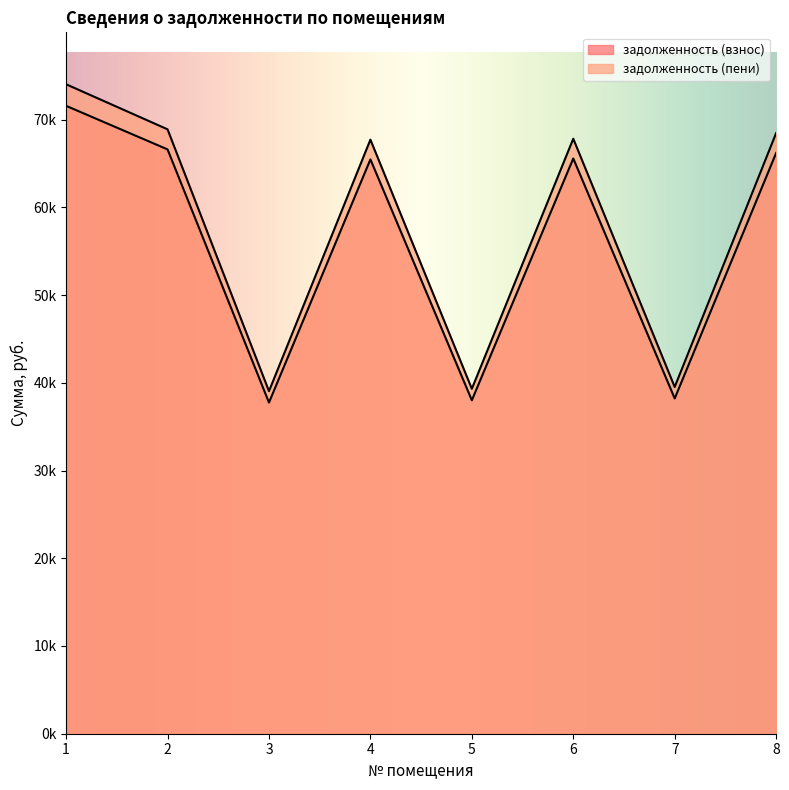

How many interior local valleys does the задолженность (пени) series have?

3